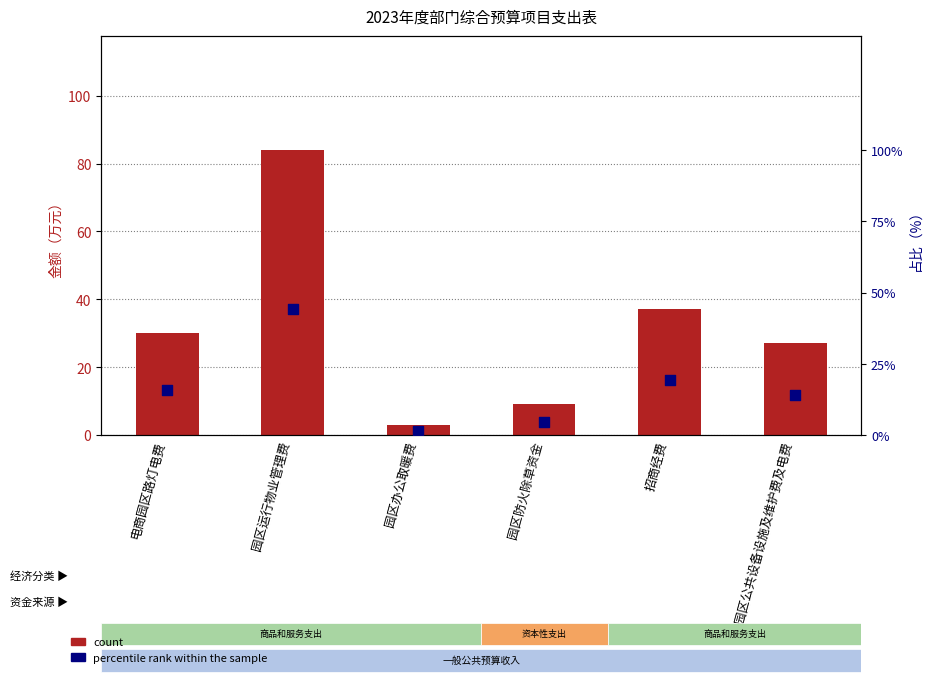

Which series has the largest total across all categories?

count